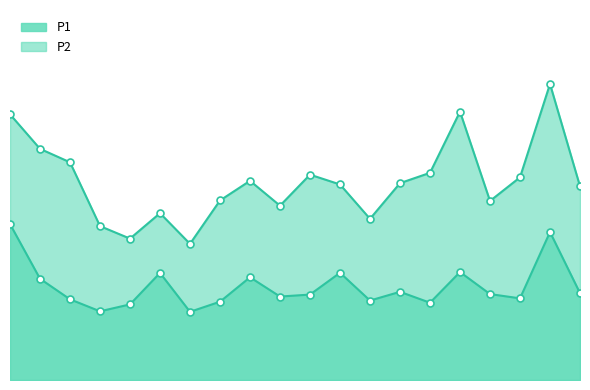

Which series changed the most between 01:00 and 08:30?

P1